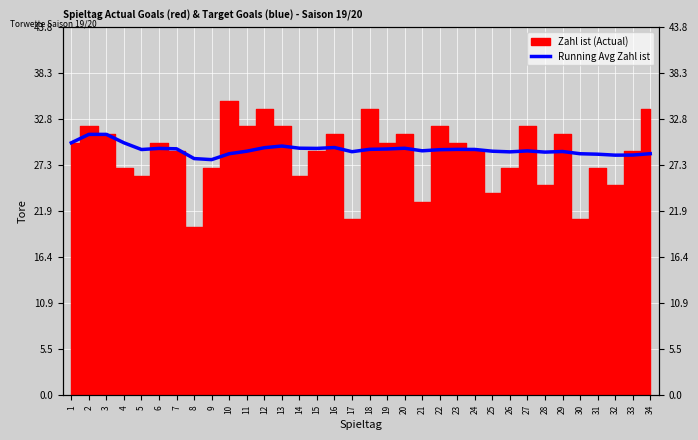

Where is the first local minimum?

5